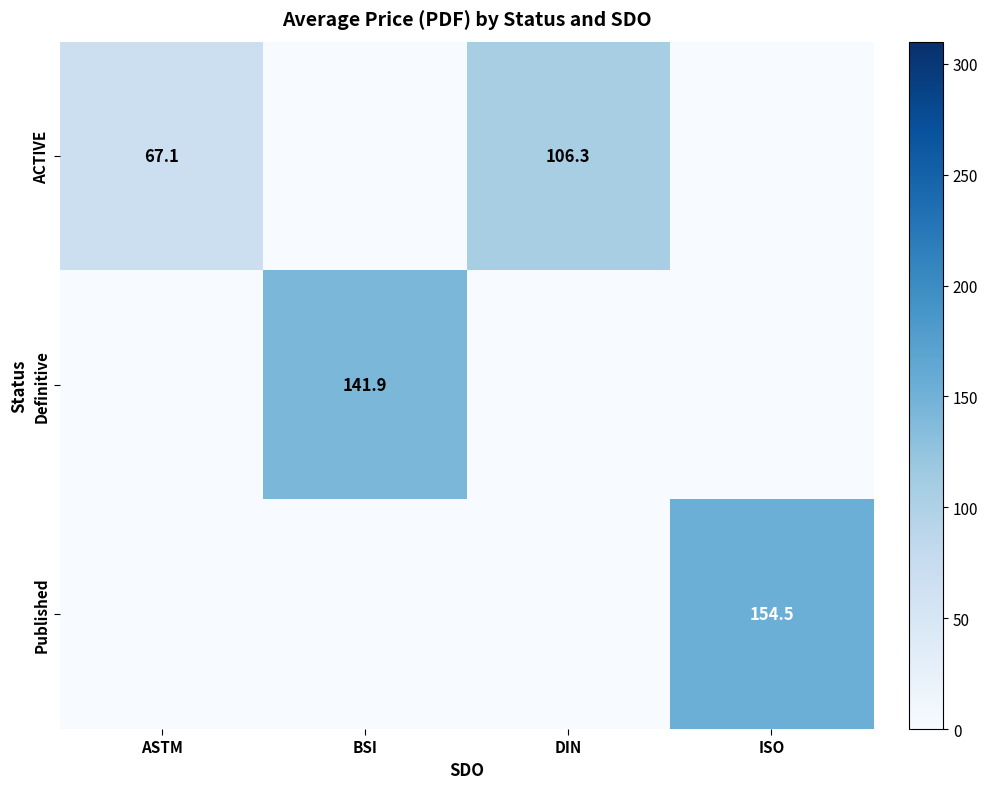

What is the difference between the highest and lowest values at ASTM?

67.1